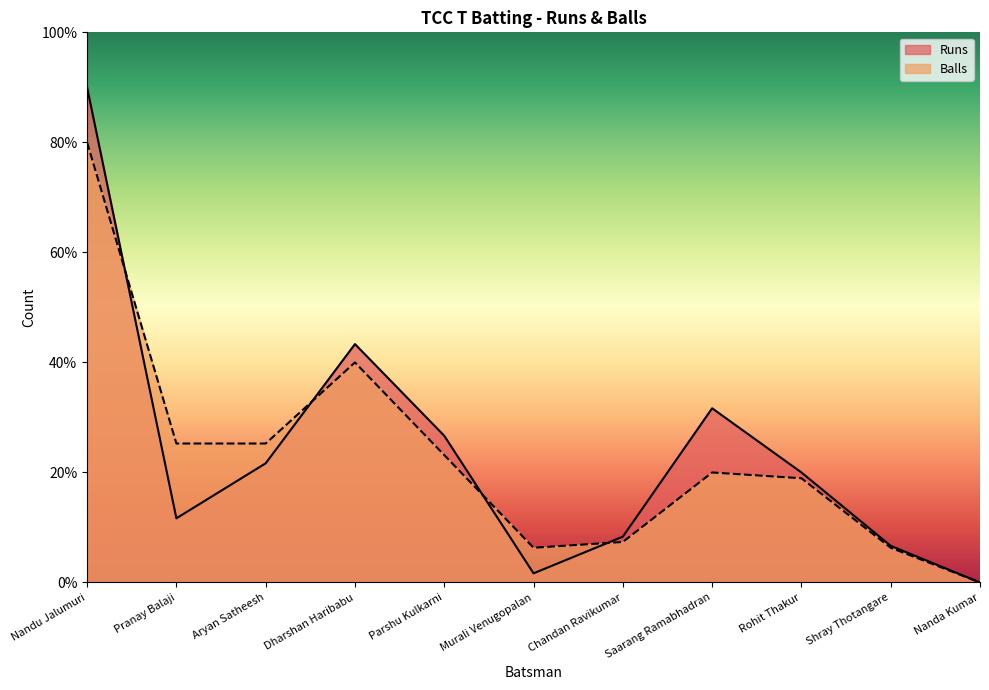

How many times do Runs and Balls cross each other?

4